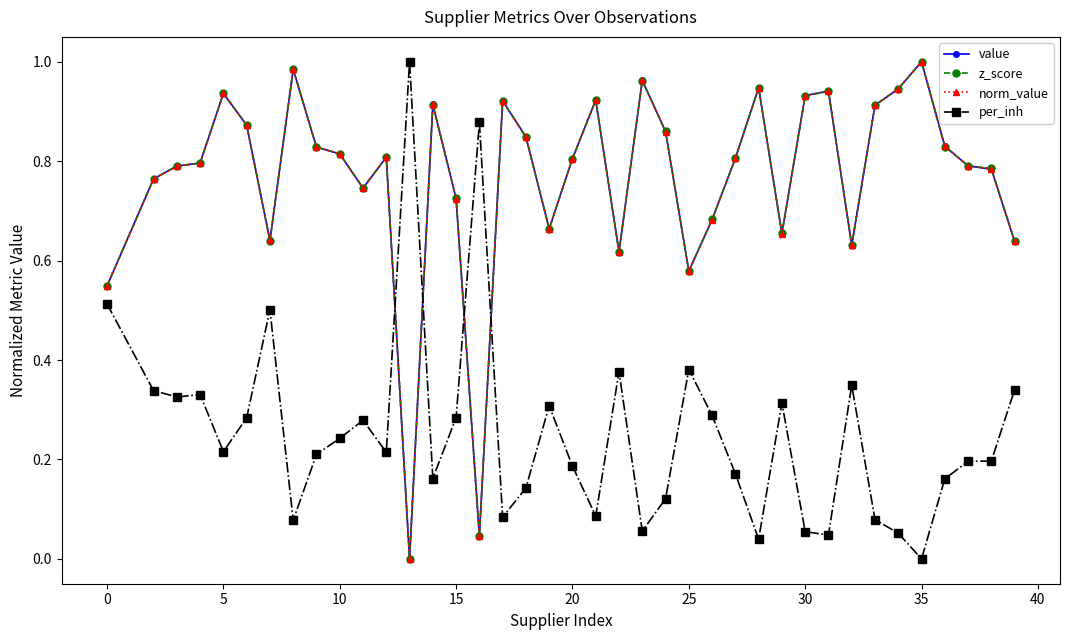

Does the chart have visible grid lines?

No